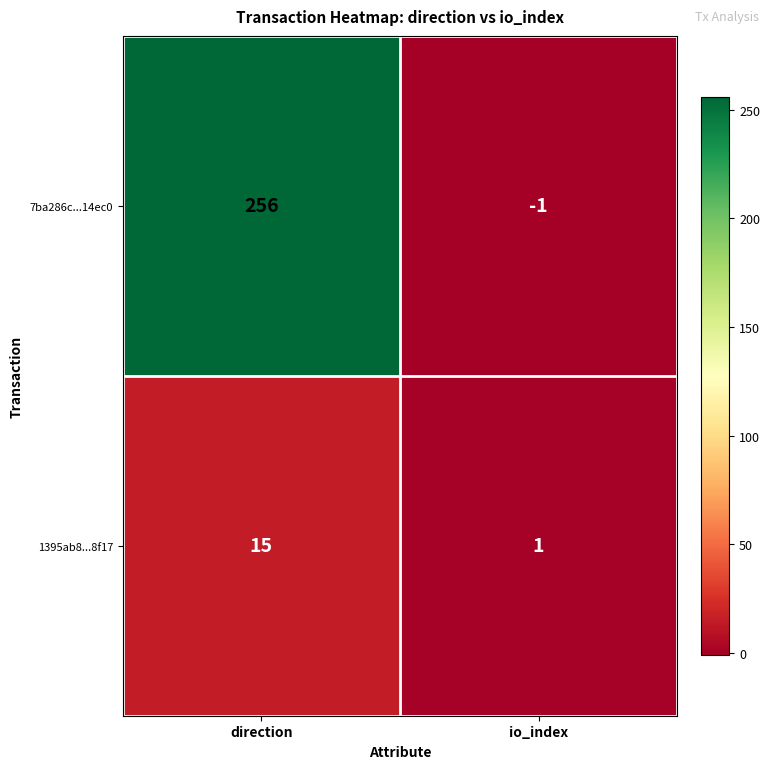

How many distinct data groups are displayed?

2